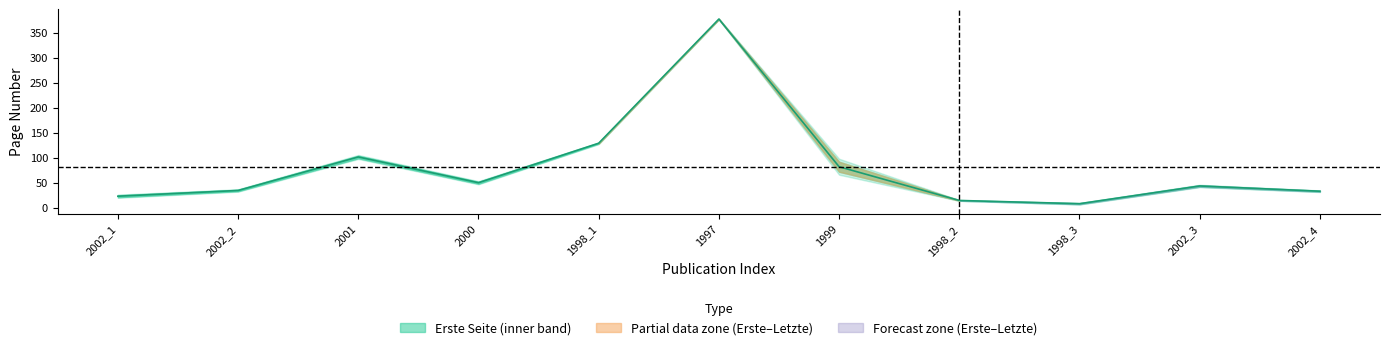

At which category does the data reach its first local valley?

2000